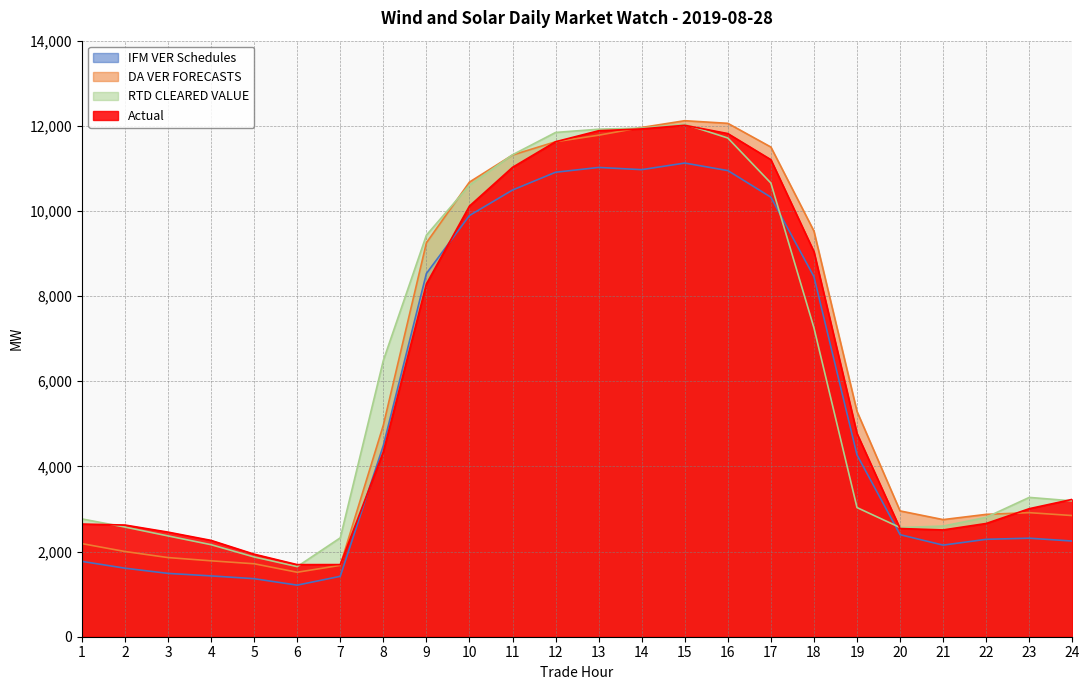

The RTD CLEARED VALUE series shows 6544.7 at 10. True or false?

False